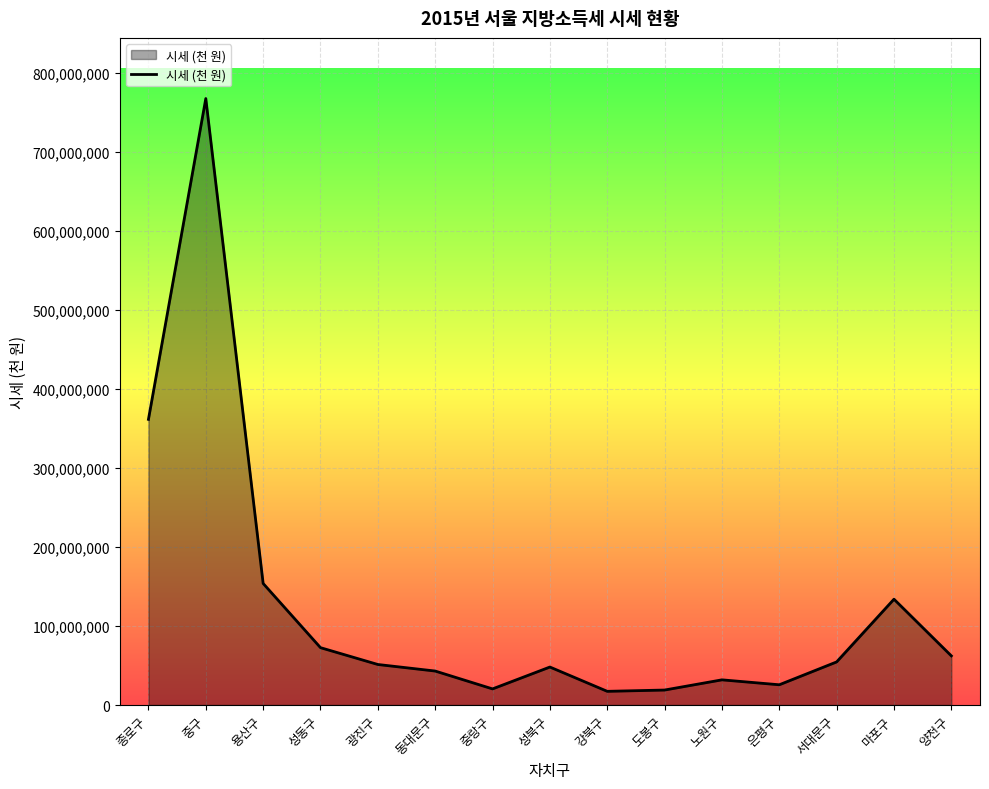

At which category does the chart reach its peak across all series?

중구